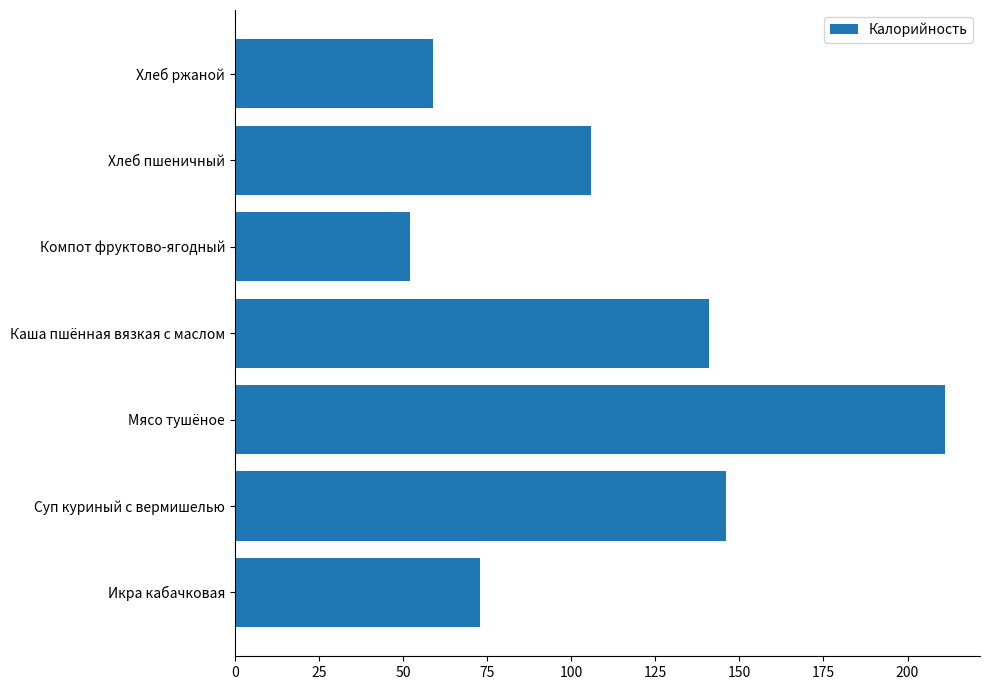

Count the number of categories in the chart.

7